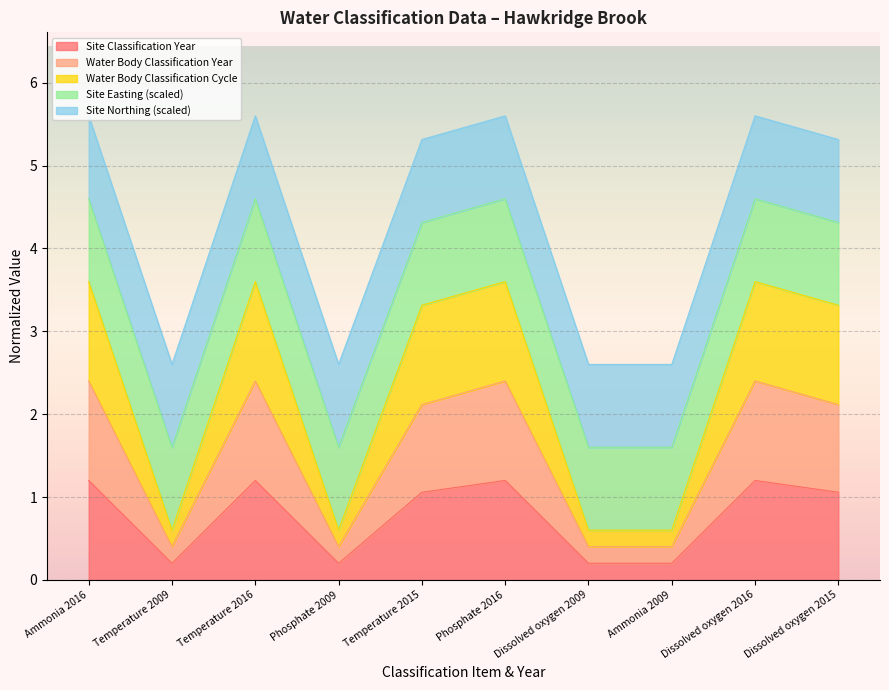

True or false: Water Body Classification Cycle and Water Body Classification Year cross at least once.

False